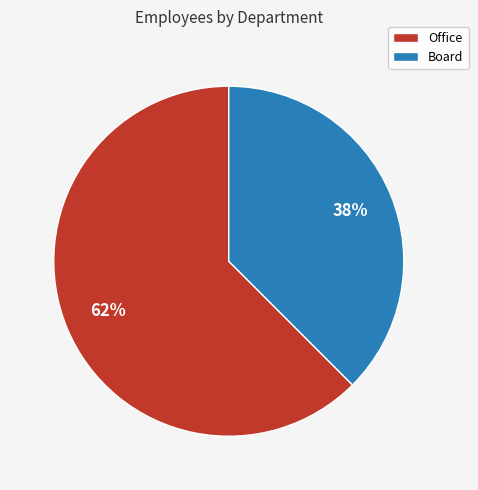

Rank the categories by value from lowest to highest.

Board, Office